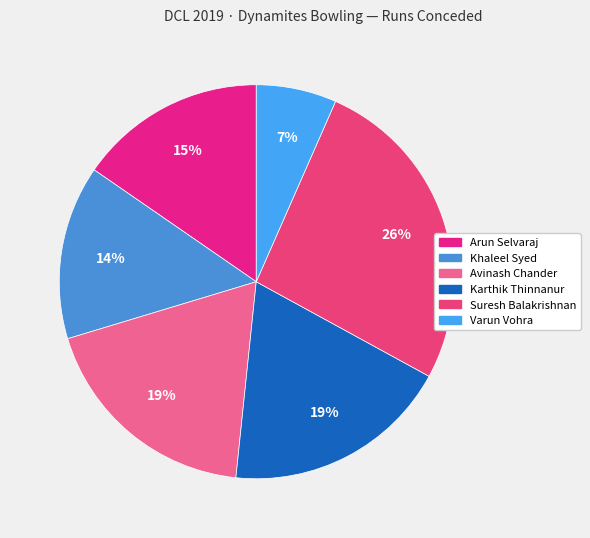

Does any single category account for the majority?

No